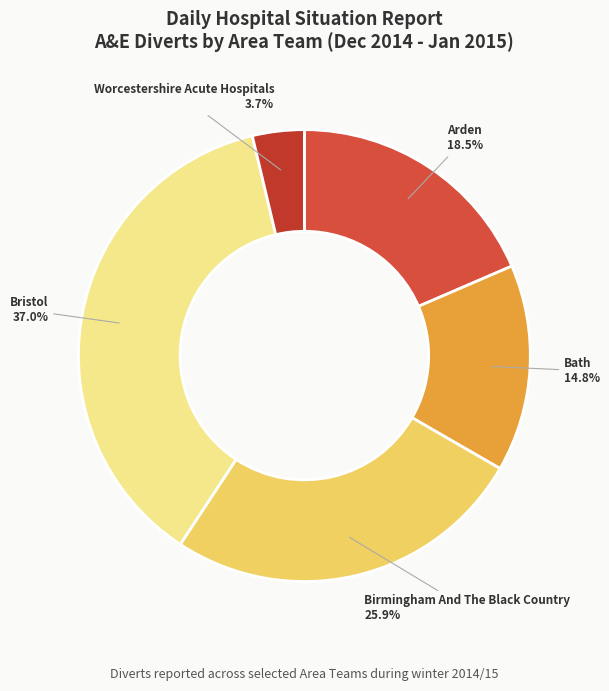

How many segments does this pie chart have?

5